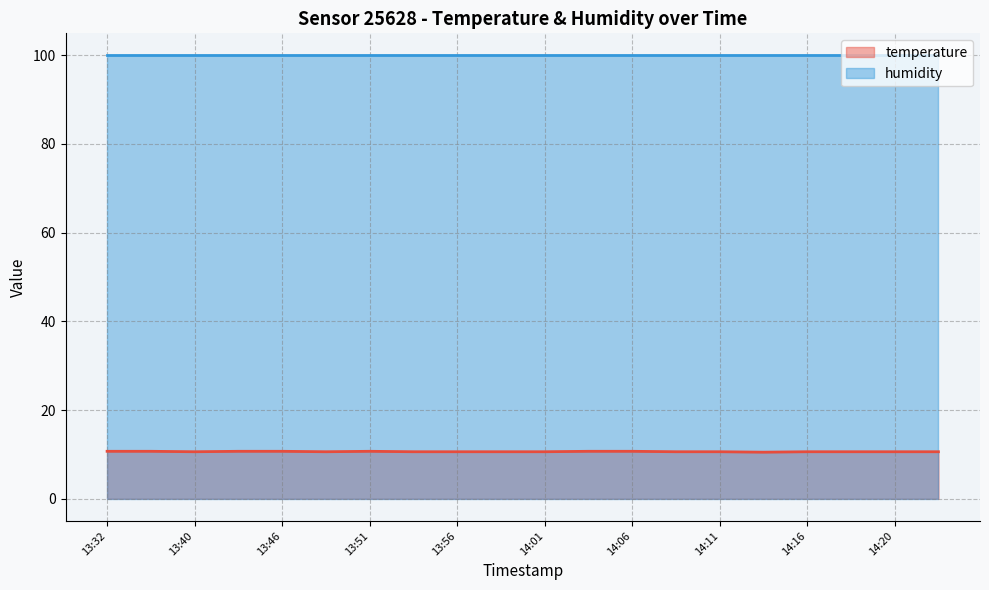

Which category has the highest value across all series?

13:32